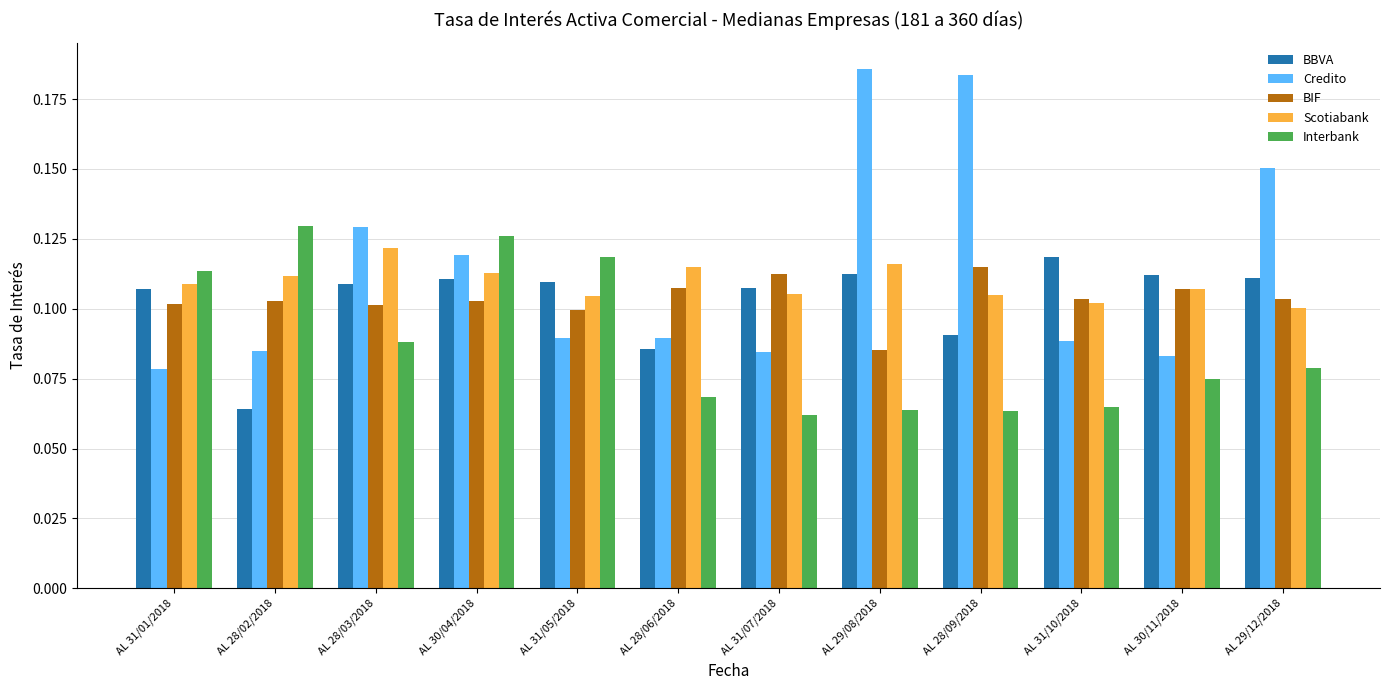

At which category is the sum across all series the highest?

AL 30/04/2018